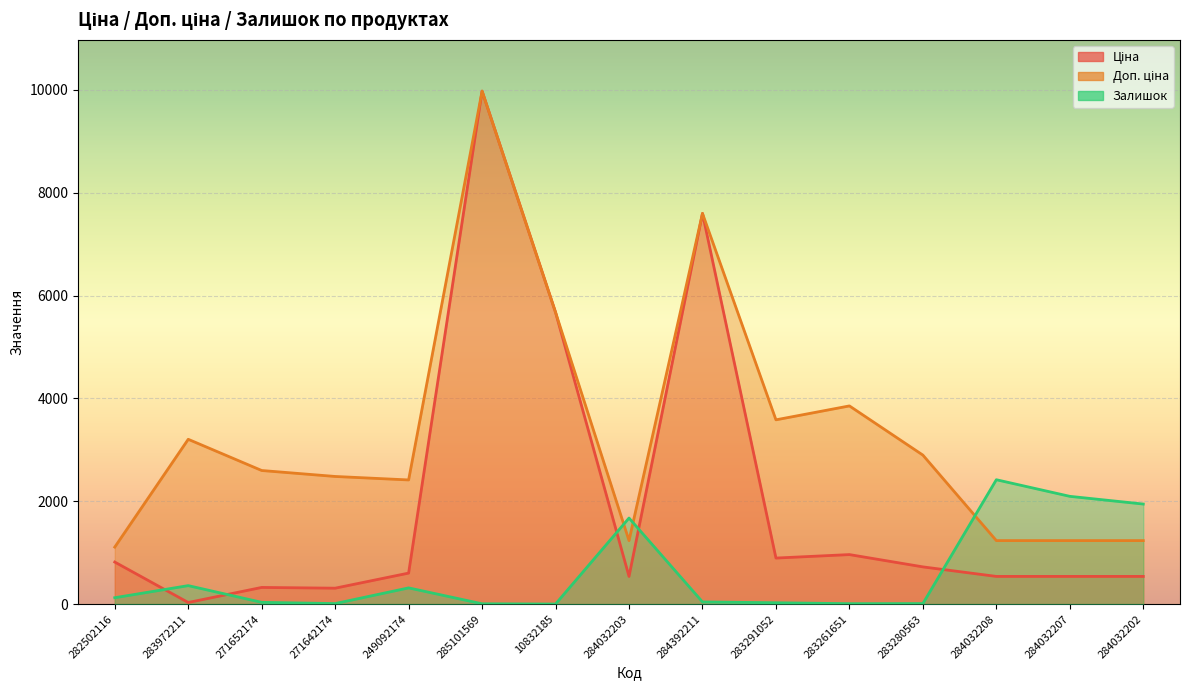

Rank the series by their average value, from lowest to highest.

Залишок, Ціна, Доп. ціна